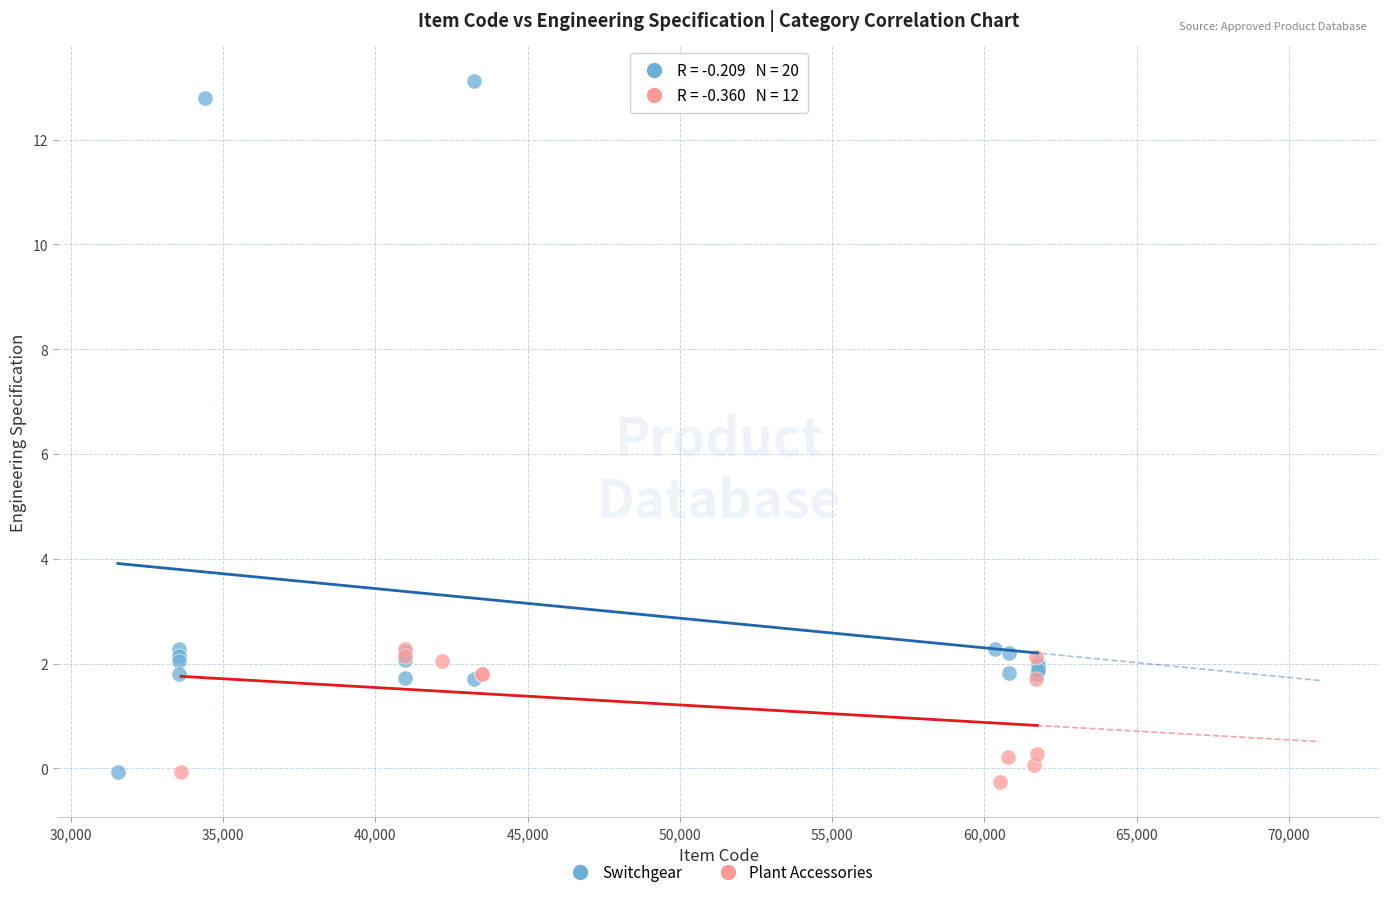

Which series has the largest Y range (max minus min)?

Switchgear